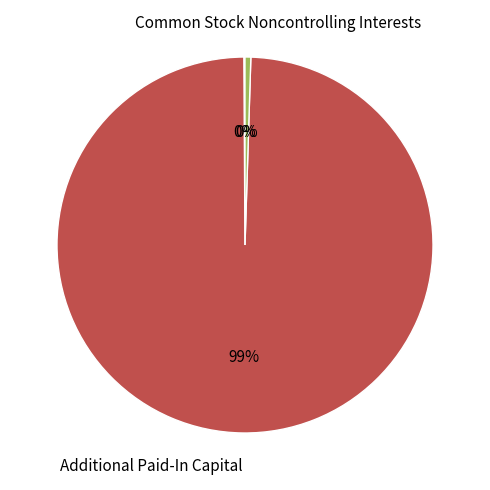

The Noncontrolling Interests slice represents 0% of the pie. True or false?

True